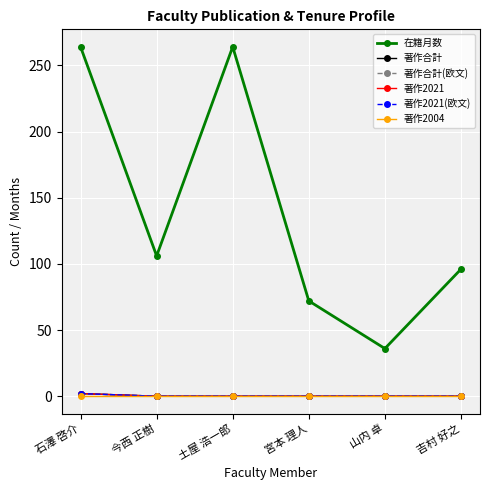

Where is 在籍月数 nearest to the value 150?

今西 正樹